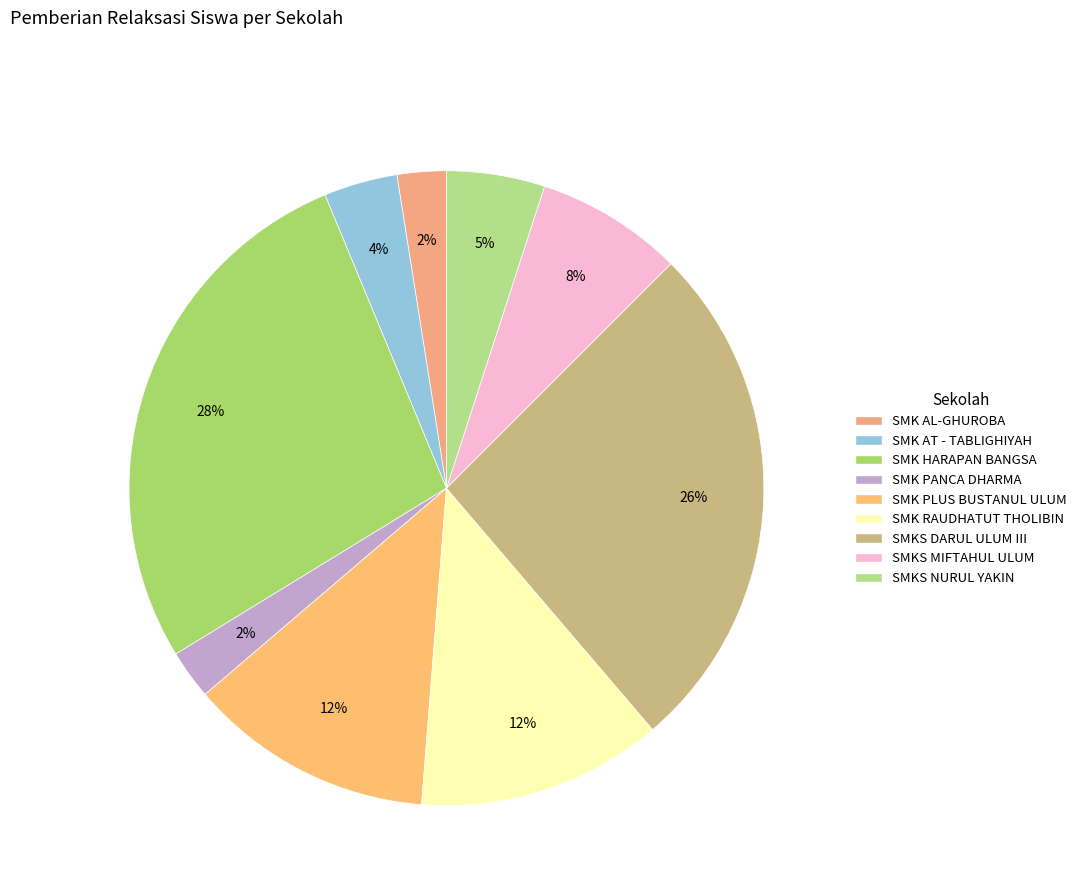

Does any single category account for the majority?

No